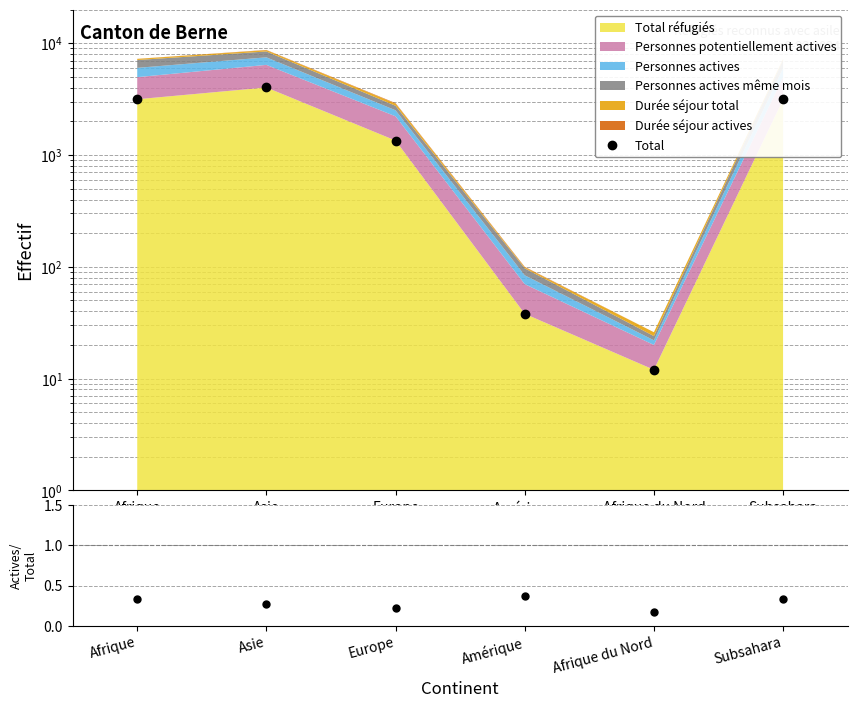

How many data points does each series have?

6